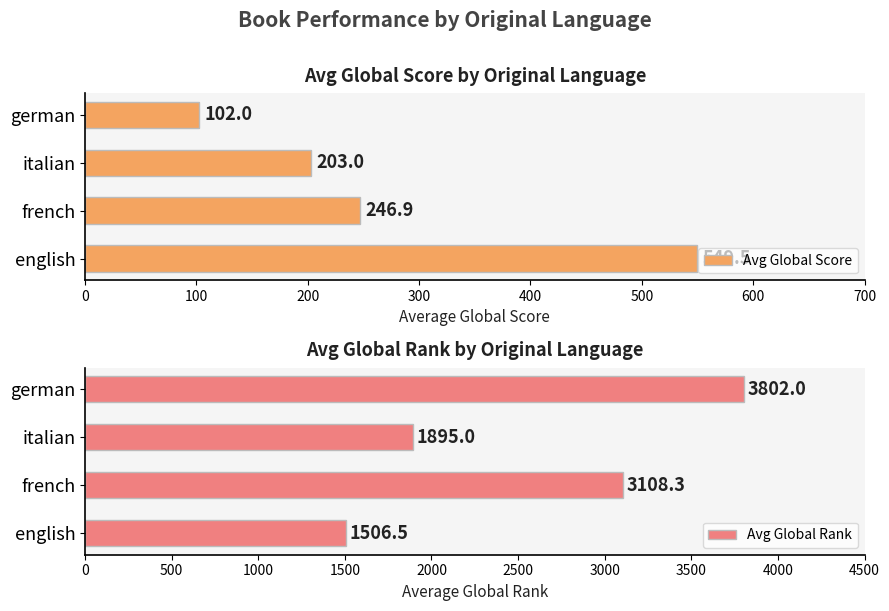

What is the average value of the Avg Global Score series?

275.4